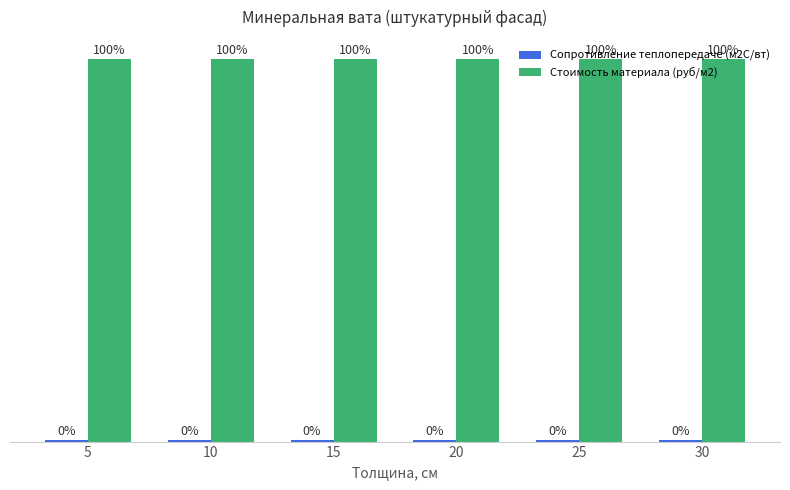

What is the highest value of the Сопротивление теплопередаче (м2С/вт) series?

0.4